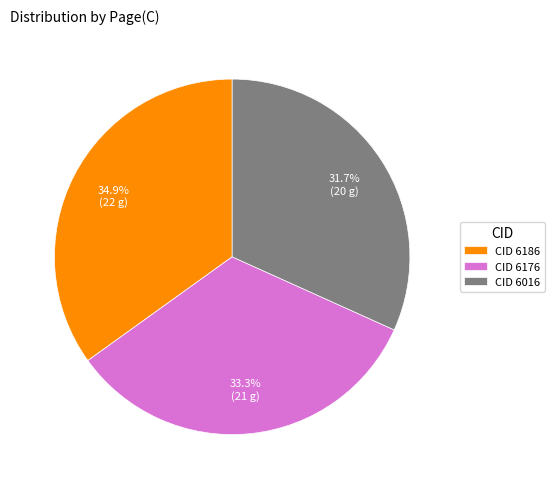

Is CID 6186 the majority of the pie?

No